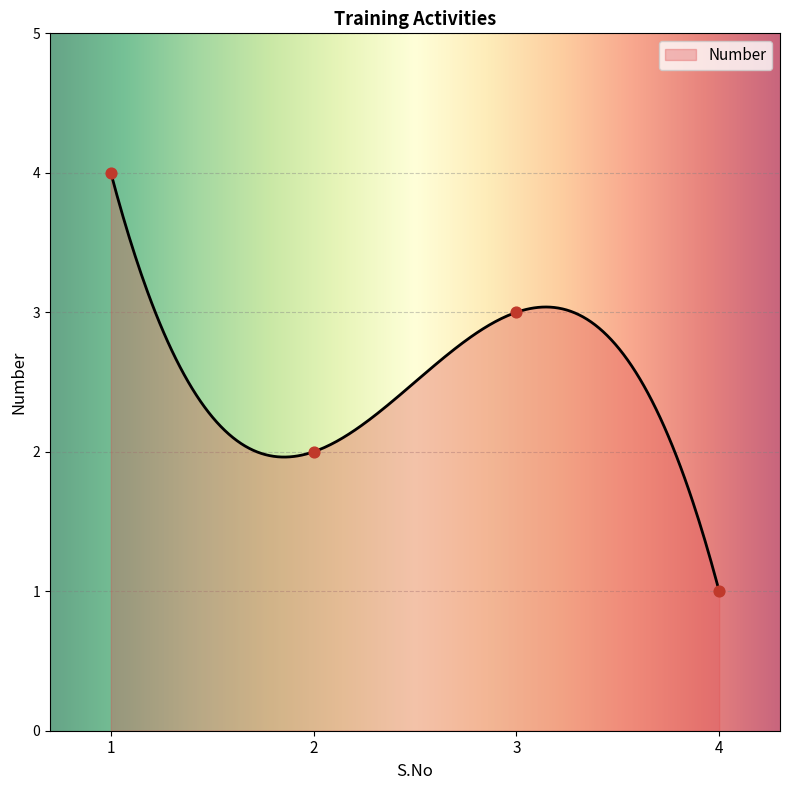

Approximately how many times larger is the value at 1 compared to 2?

2.0